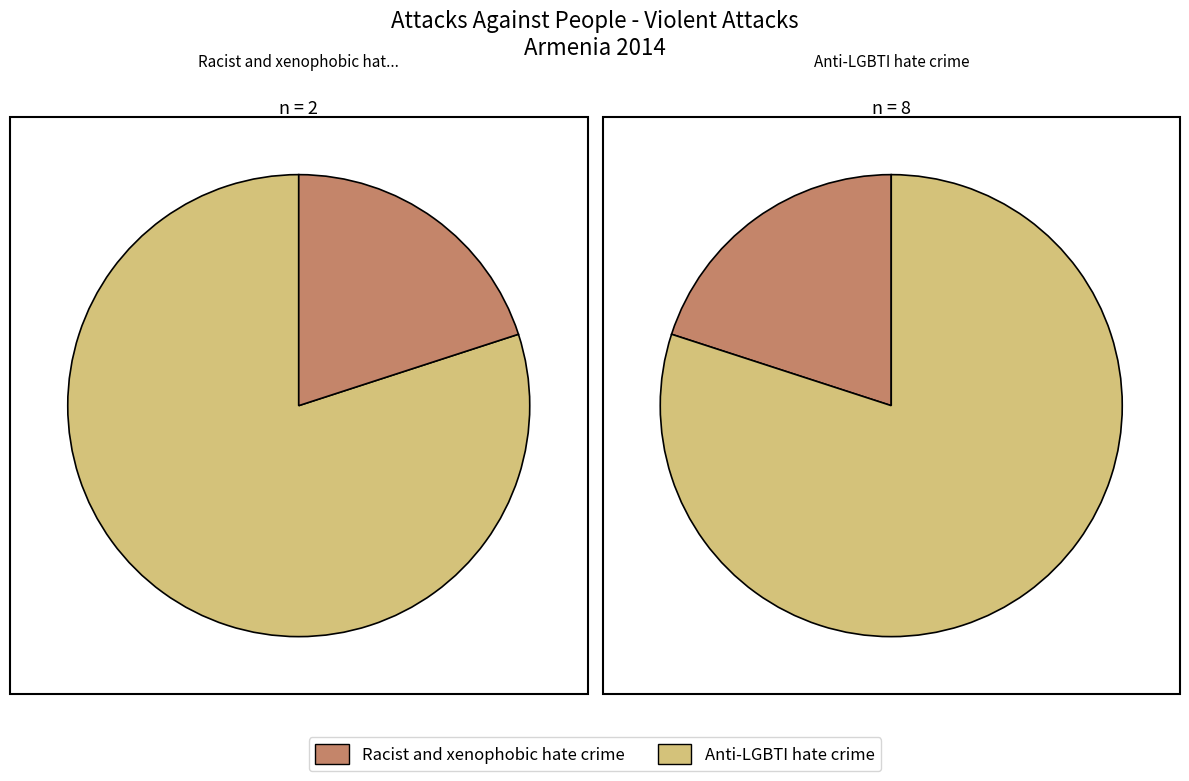

Is the sum of Racist and xenophobic hate crime and Anti-LGBTI hate crime greater than half?

Yes